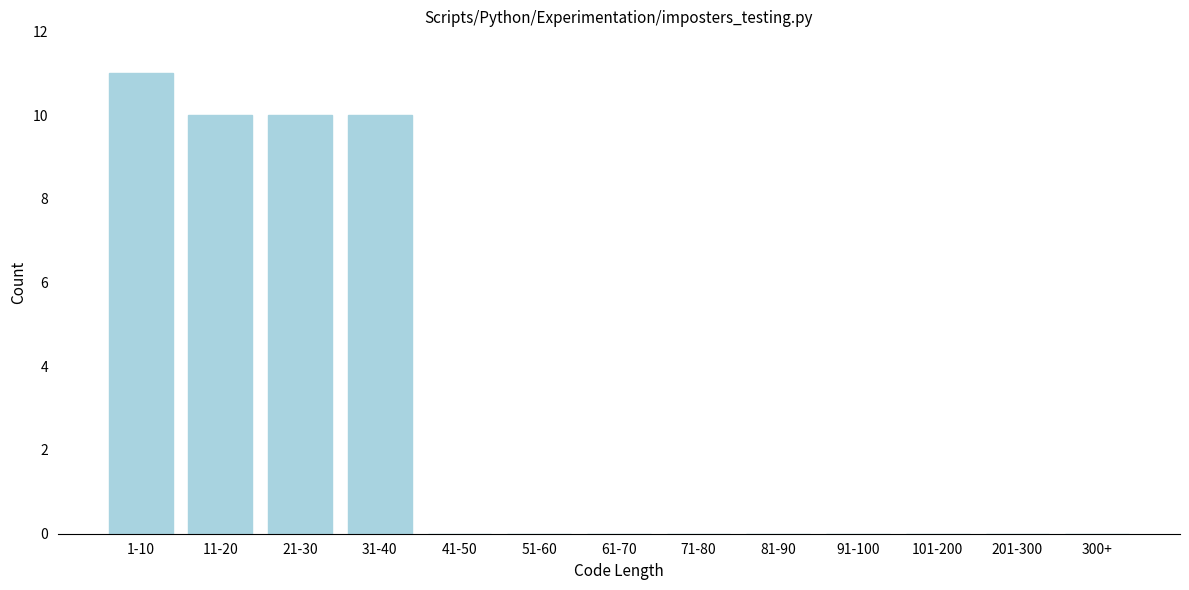

Reading left to right, what are all the values shown in this chart?

1-10=11	11-20=10	21-30=10	31-40=10	41-50=0	51-60=0	61-70=0	71-80=0	81-90=0	91-100=0	101-200=0	201-300=0	300+=0